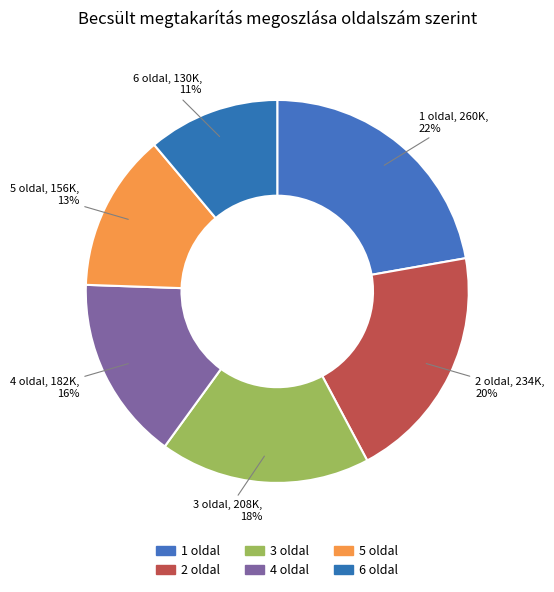

To the nearest percent, what is the difference between the largest and smallest slice percentages?

11%